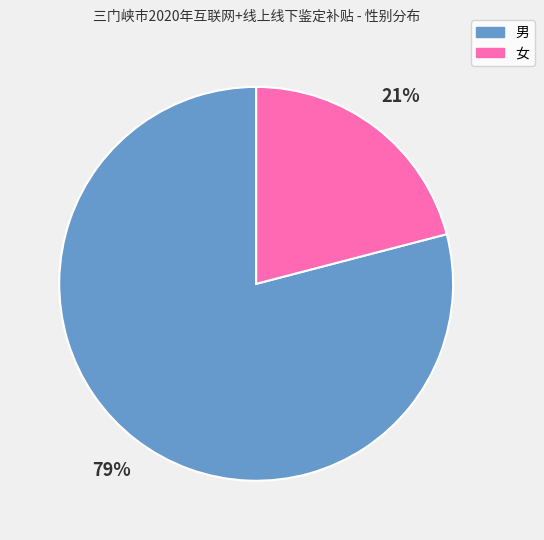

What is the majority slice?

男